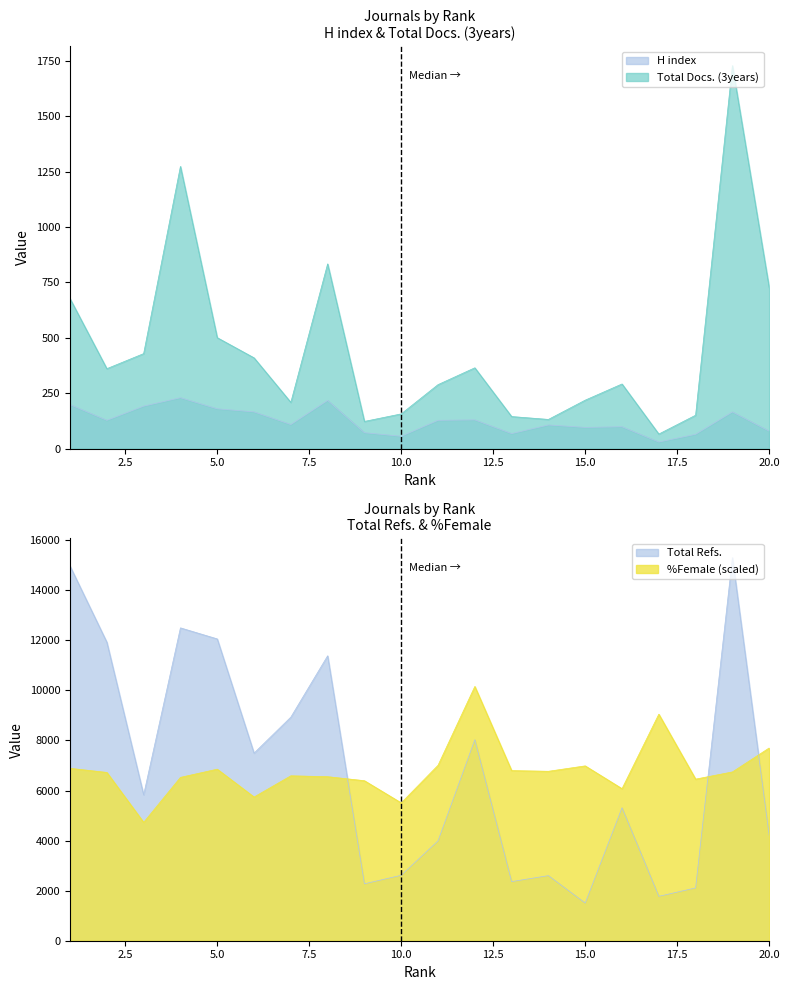

At which category is the sum across all series the highest?

19